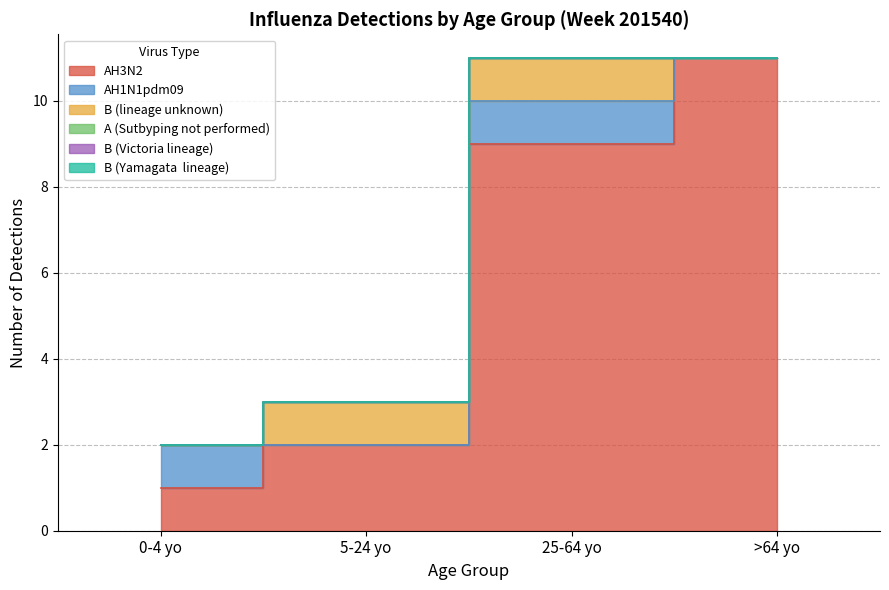

Reading right to left, what are all the values shown in this chart?

AH3N2: >64 yo=11	25-64 yo=9	5-24 yo=2	0-4 yo=1
AH1N1pdm09: >64 yo=0	25-64 yo=1	5-24 yo=0	0-4 yo=1
B (lineage unknown): >64 yo=0	25-64 yo=1	5-24 yo=1	0-4 yo=0
A (Sutbyping not performed): >64 yo=0	25-64 yo=0	5-24 yo=0	0-4 yo=0
B (Victoria lineage): >64 yo=0	25-64 yo=0	5-24 yo=0	0-4 yo=0
B (Yamagata  lineage): >64 yo=0	25-64 yo=0	5-24 yo=0	0-4 yo=0